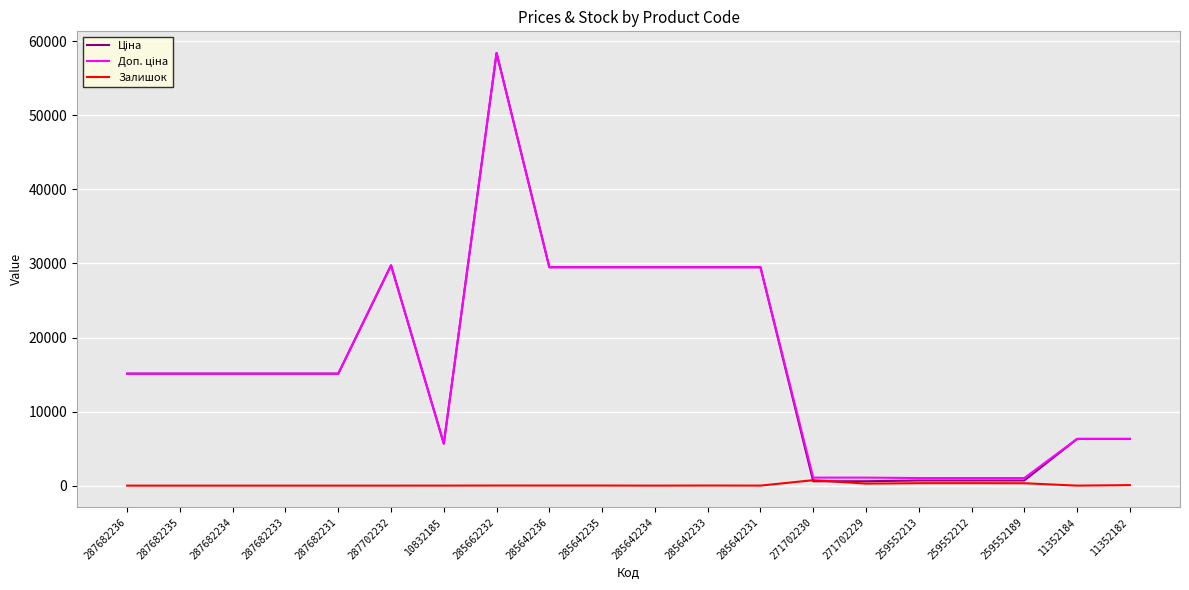

At which category is the sum across all series the highest?

285662232